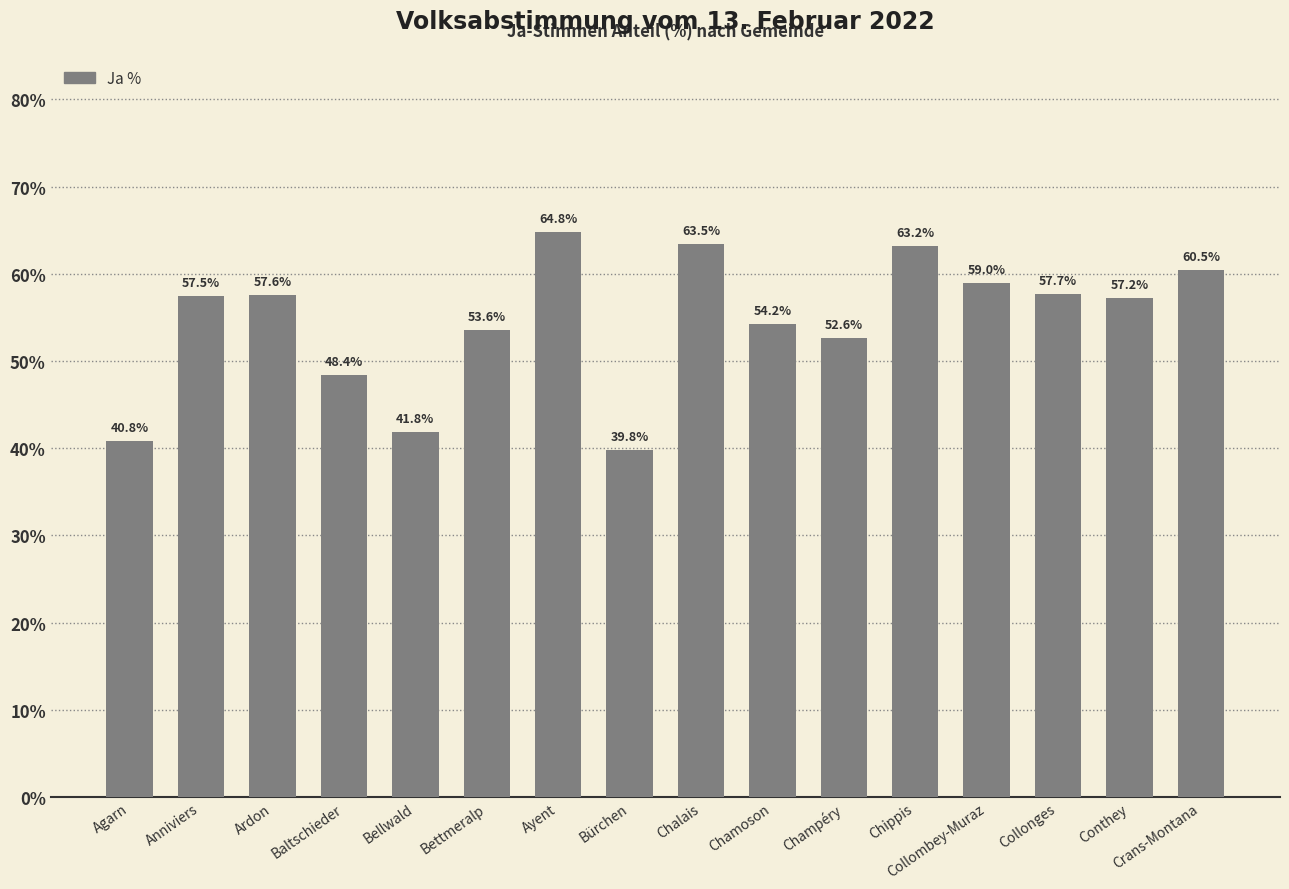

What is the sum of all values?

871.9